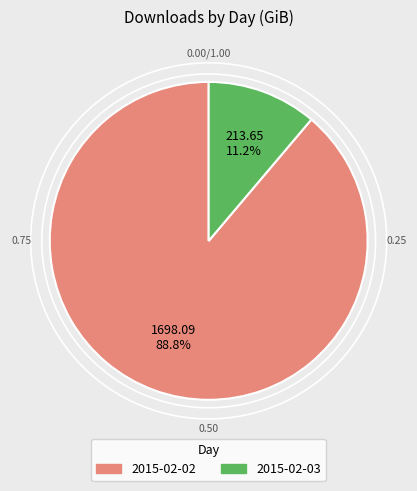

Does any single category account for the majority?

Yes